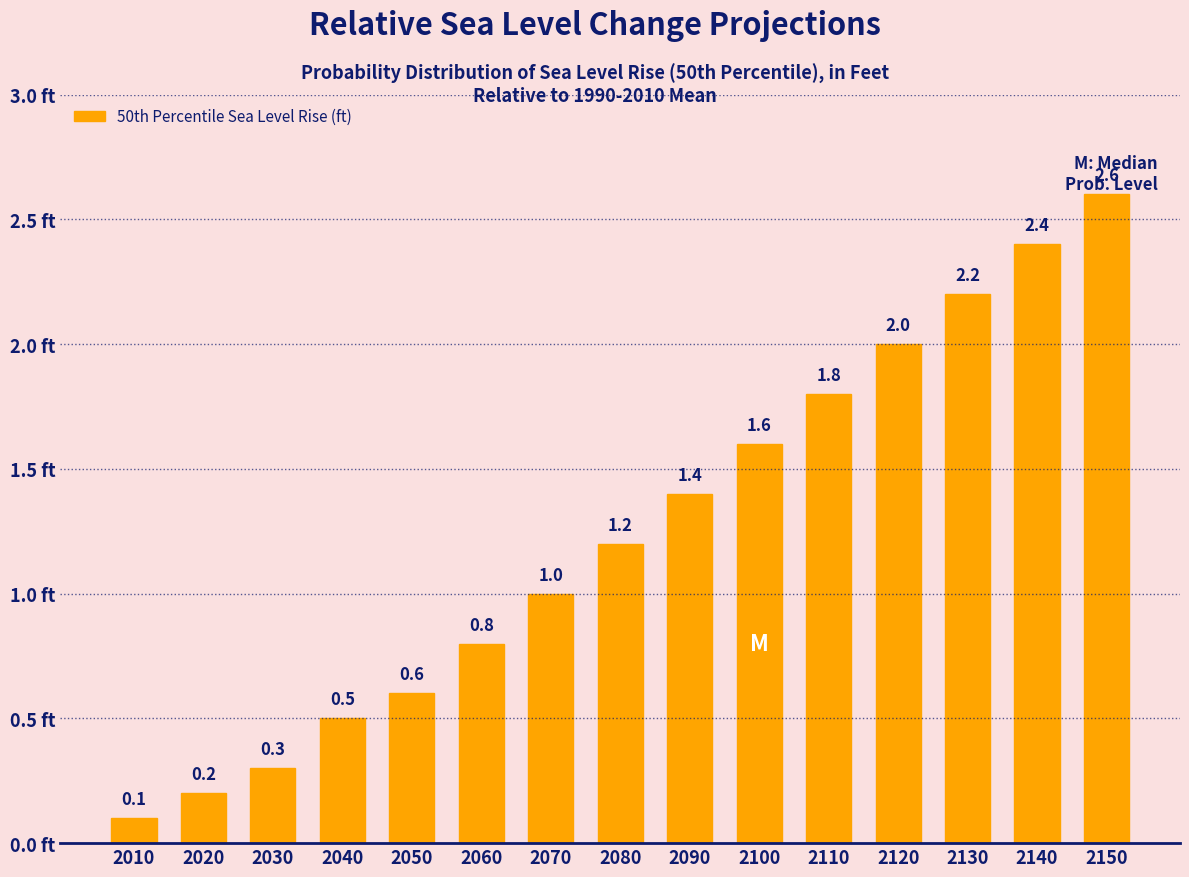

Reading left to right, what are all the values shown in this chart?

2010=0.1	2020=0.2	2030=0.3	2040=0.5	2050=0.6	2060=0.8	2070=1.0	2080=1.2	2090=1.4	2100=1.6	2110=1.8	2120=2.0	2130=2.2	2140=2.4	2150=2.6